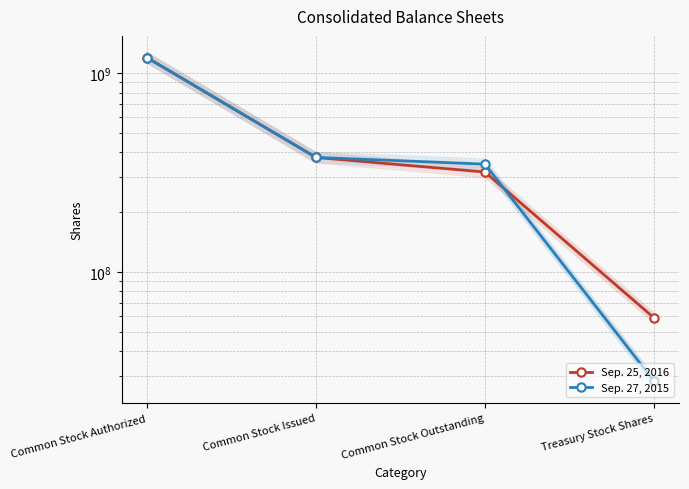

At which category is the sum across all series the highest?

Common Stock Authorized